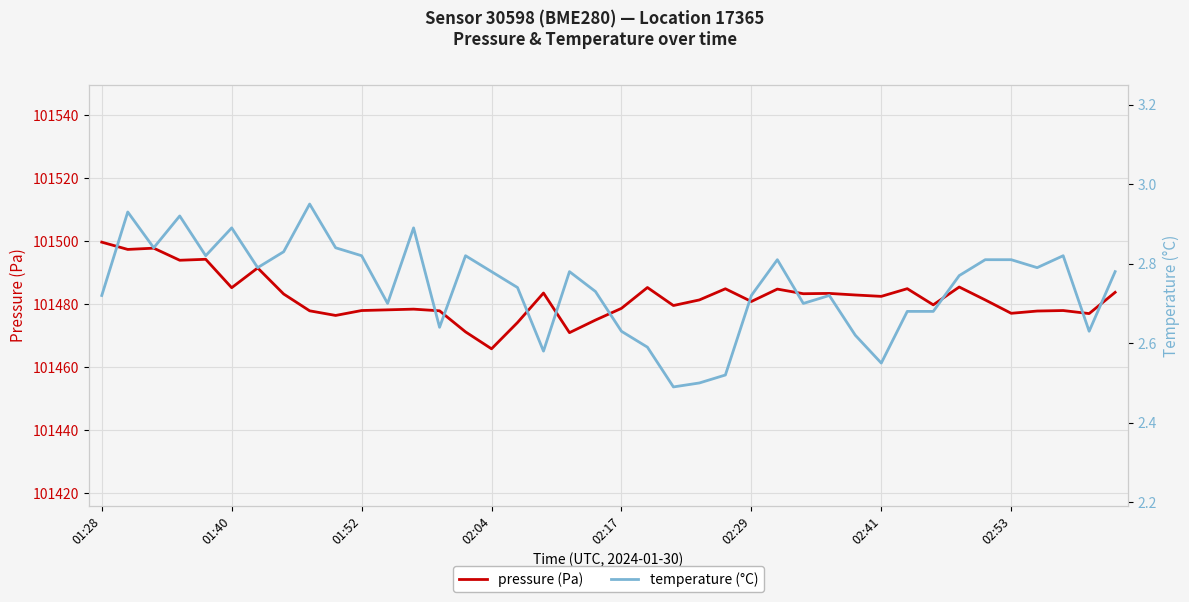

Is it true that pressure (Pa) equals 141405.6 at 01:52?

False